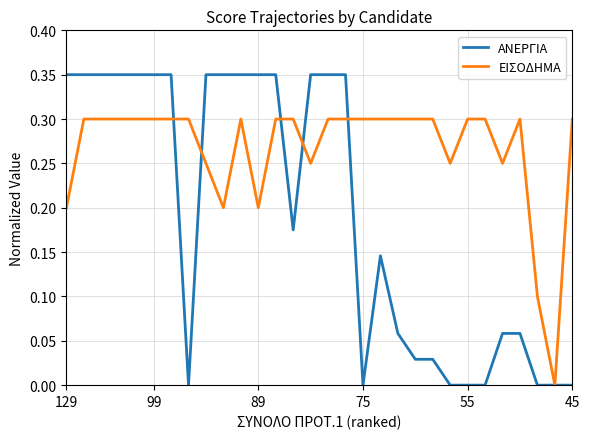

List the series in order of their overall mean, highest first.

ΕΙΣΟΔΗΜΑ, ΑΝΕΡΓΙΑ